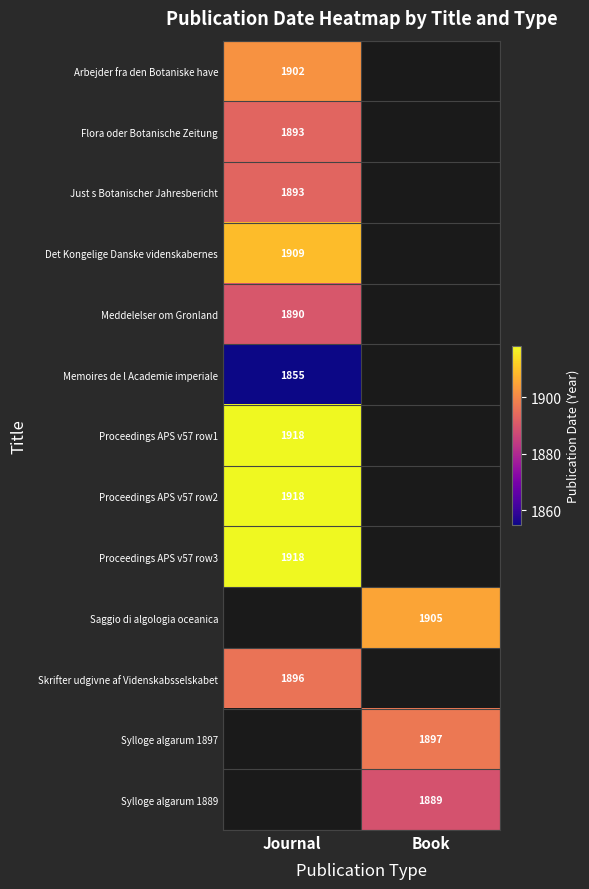

The value of Meddelelser om Gronland at Journal is 3304. True or false?

False